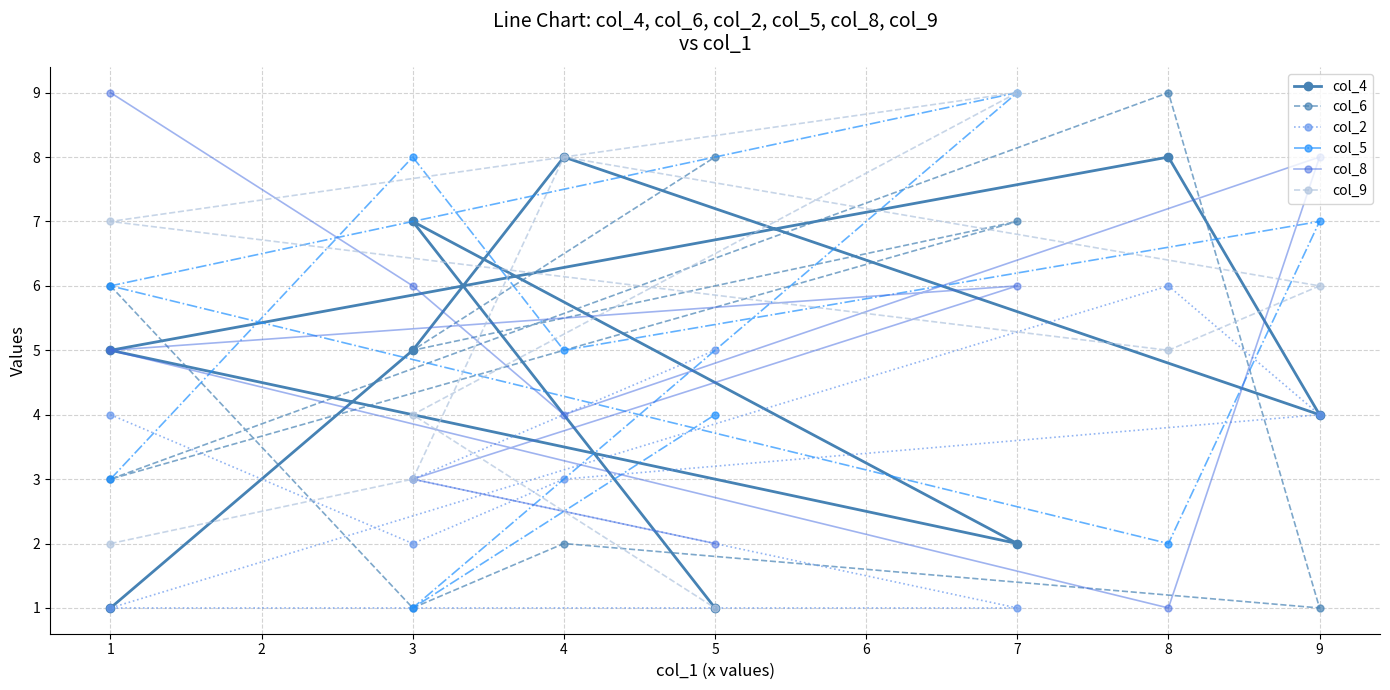

Is the value of col_6 at 9 greater than the value of col_9 at 5?

No